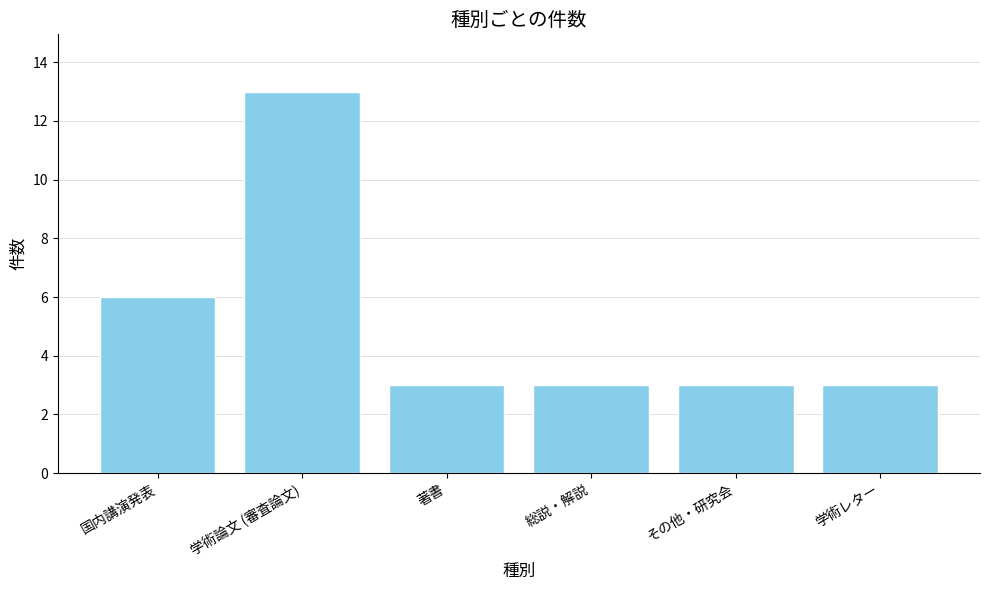

What is the value of the 6th bar from the left?

3